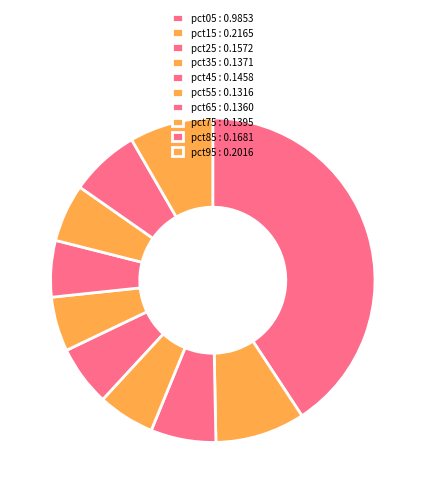

How many segments does this pie chart have?

10